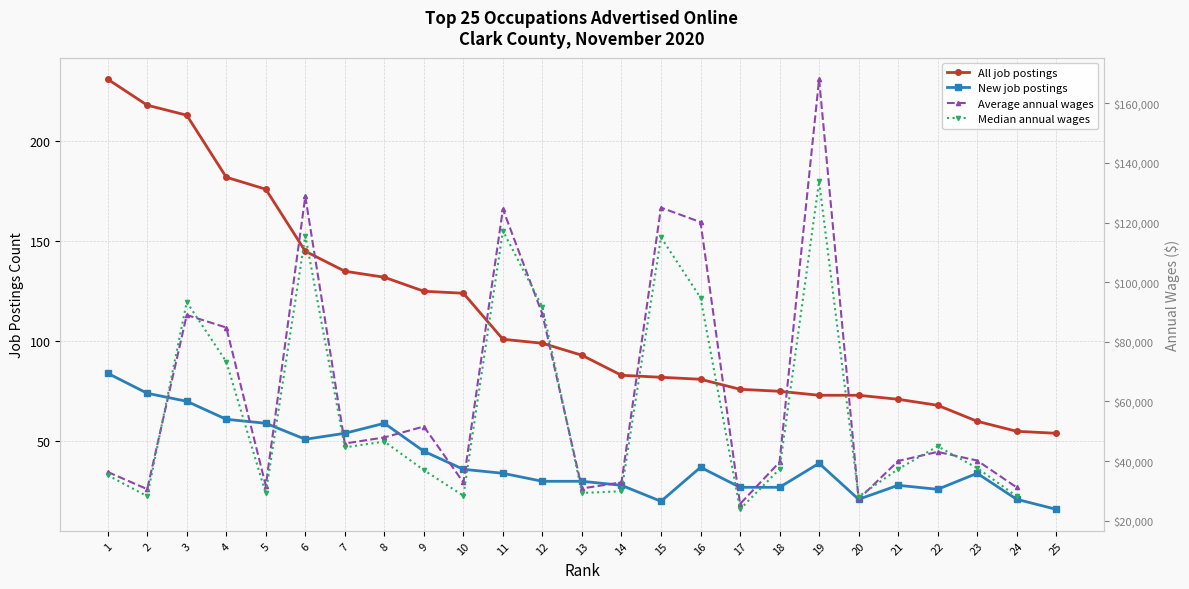

What is the value of the Median annual wages point at the 2nd from the left?

28247.0